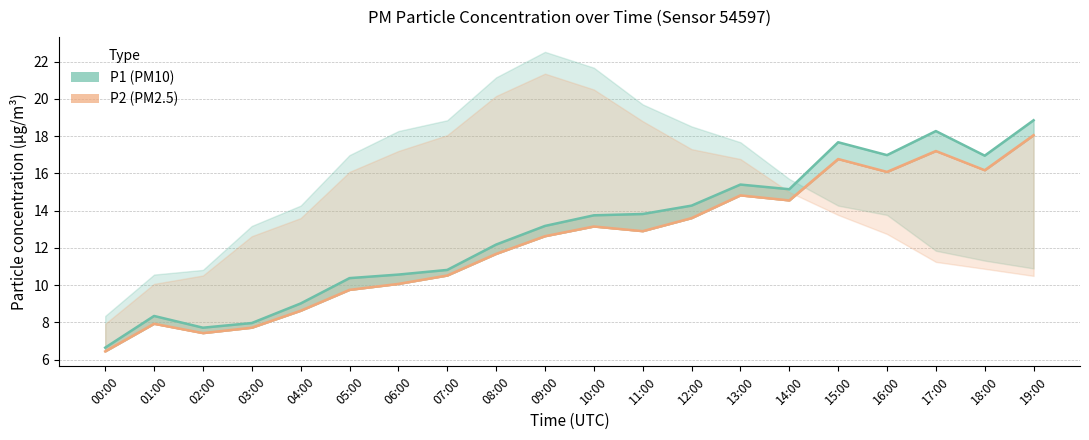

At how many categories does at least one series exceed 16?

5